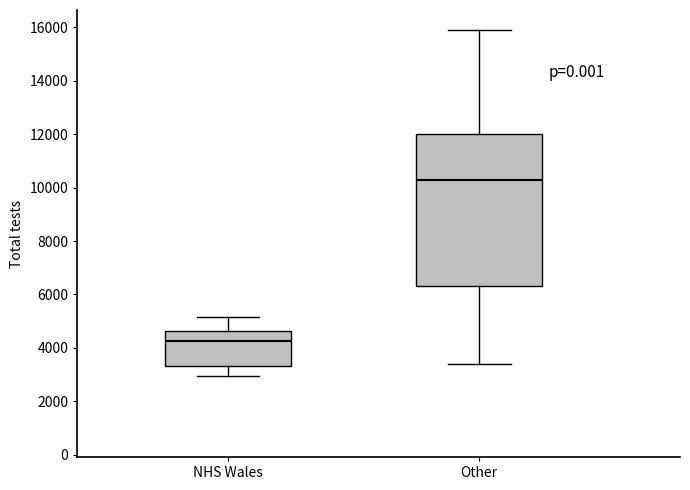

Reading left to right, transcribe this box plot: for each box, give where its median line is, the range the box spans, and where its two whiskers end, as read against the y-axis. The values are not printed on the chart, so give them approximately, as read against the axis.

NHS Wales: median 4200, box 3400 to 4600, whiskers 3000 to 5200
Other: median 10200, box 6400 to 12000, whiskers 3400 to 15800